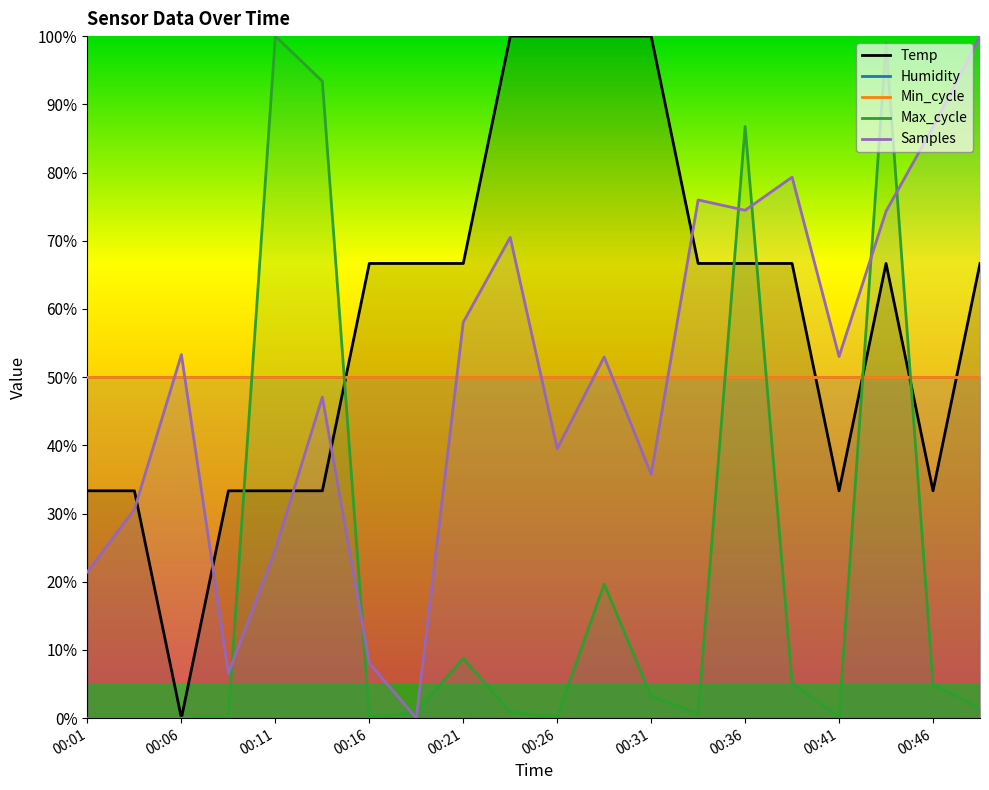

True or false: Min_cycle has a value of 68.8 at 00:11.

False